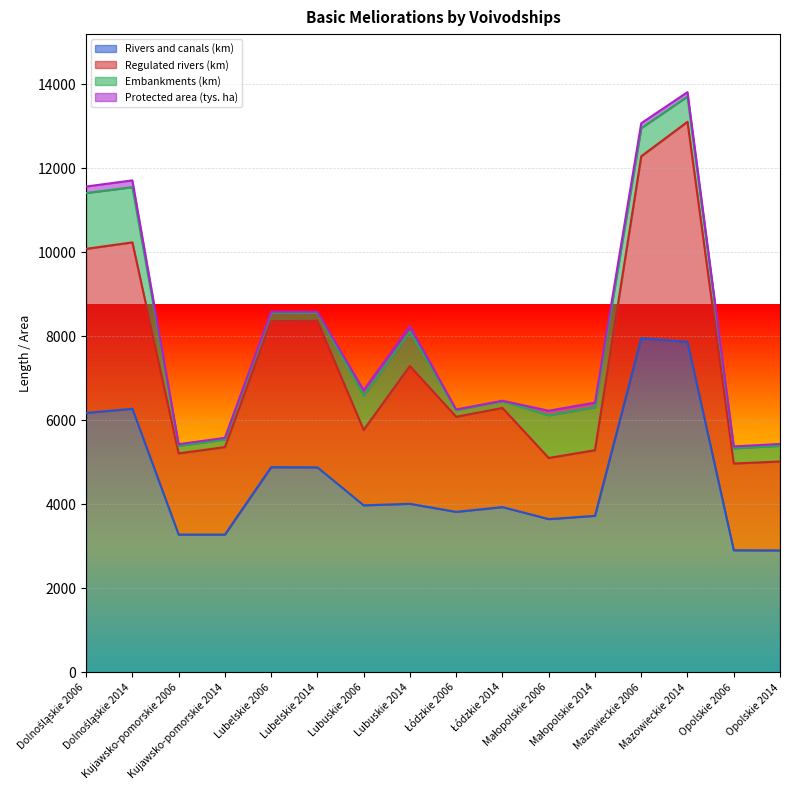

Rank the series by their maximum value, from highest to lowest.

Rivers and canals (km), Regulated rivers (km), Embankments (km), Protected area (tys. ha)